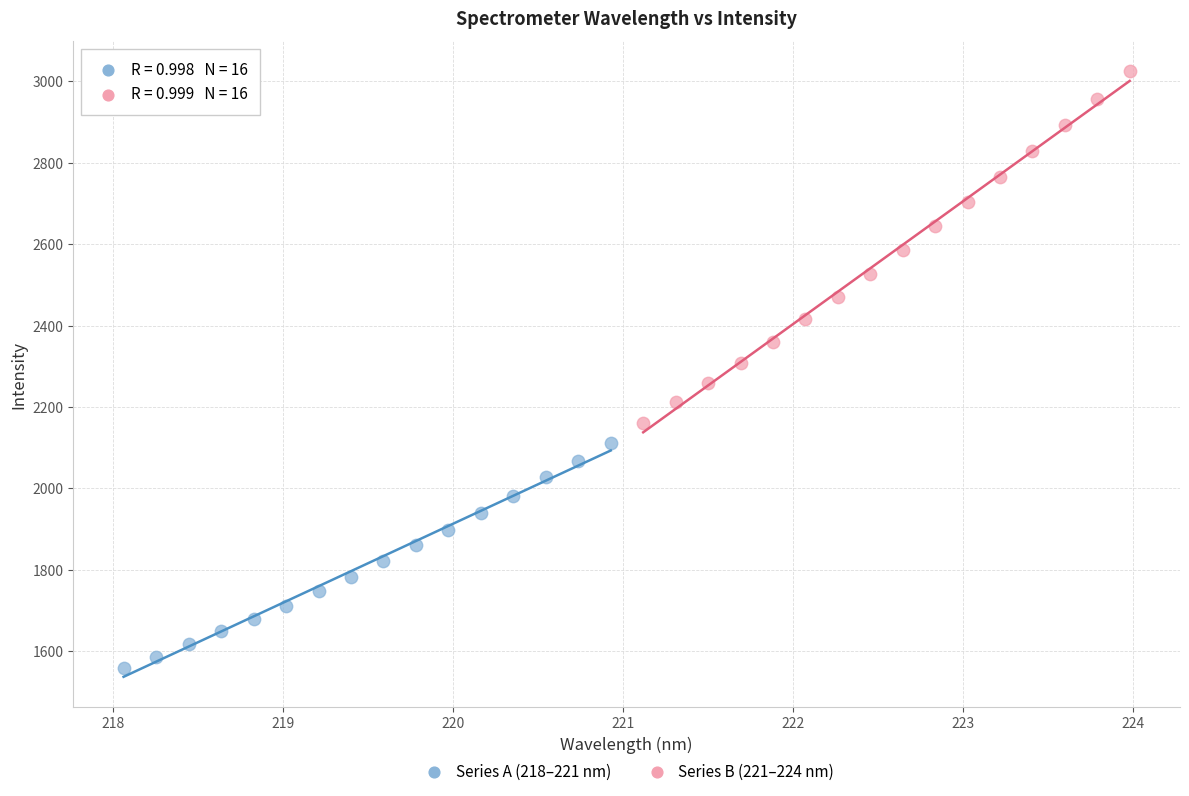

Which series contains the lowest Y value?

Series A (218–221 nm)